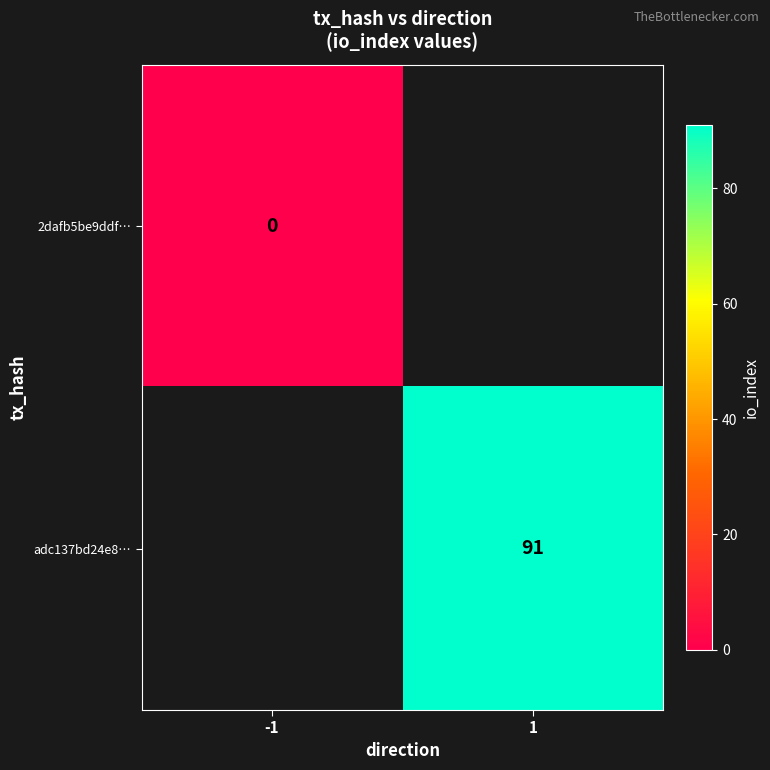

What is the greatest value displayed?

91.0